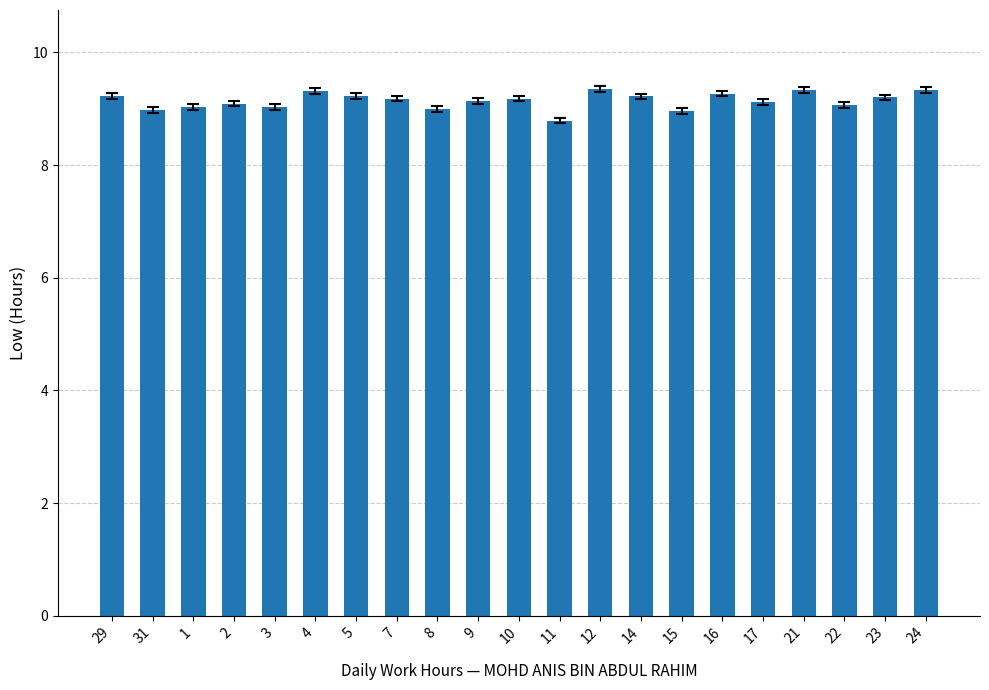

Which has a higher value, 22 or 21?

21